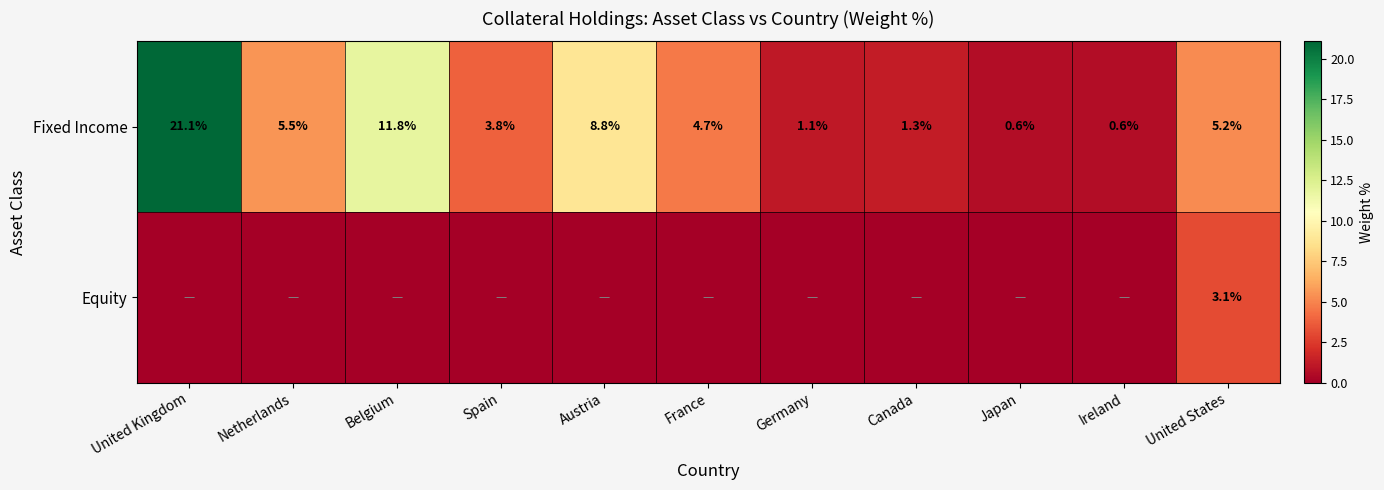

What is the difference between the Fixed Income values at Spain and United States?

1.4